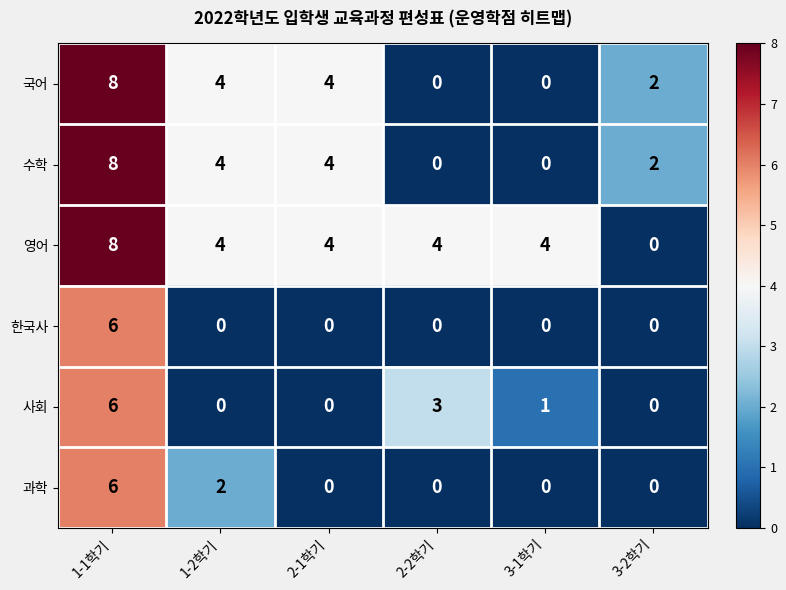

Count the 영어 values in the range 4 to 5.

4